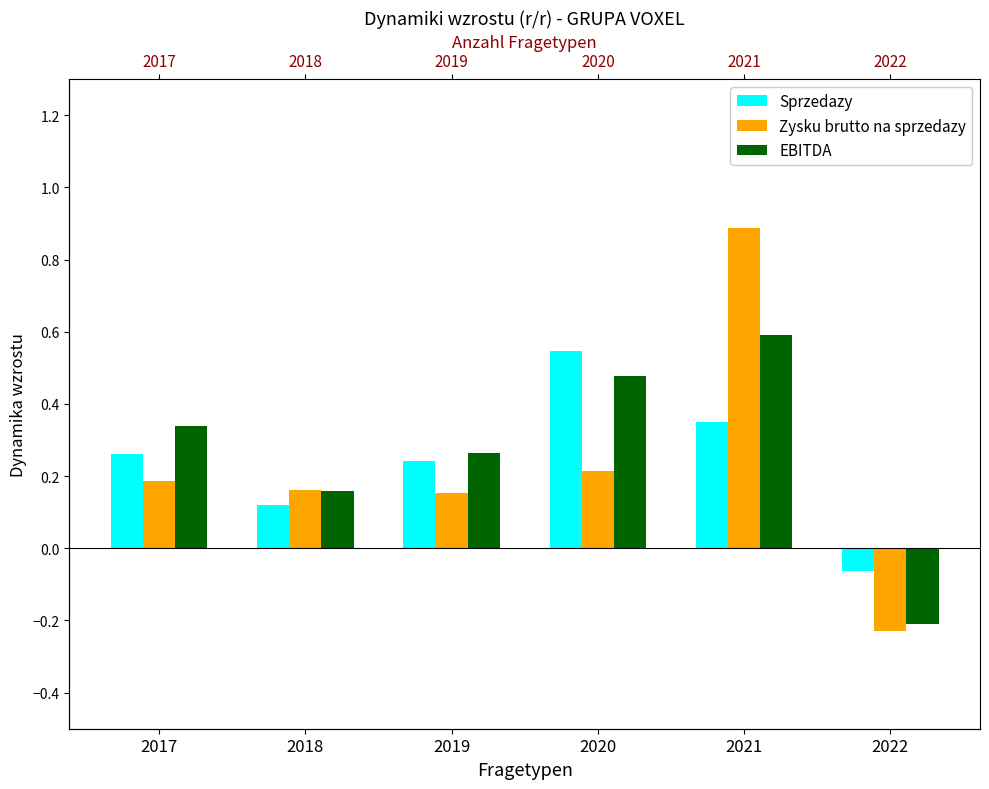

How many values in Sprzedazy are above zero?

5